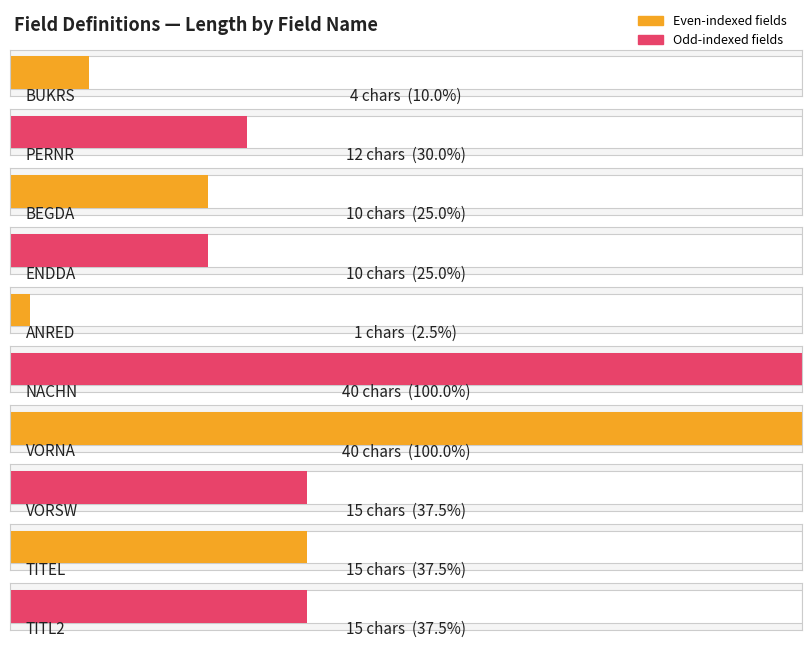

What is the ratio of the value at VORNA to the value at VORSW?

2.7